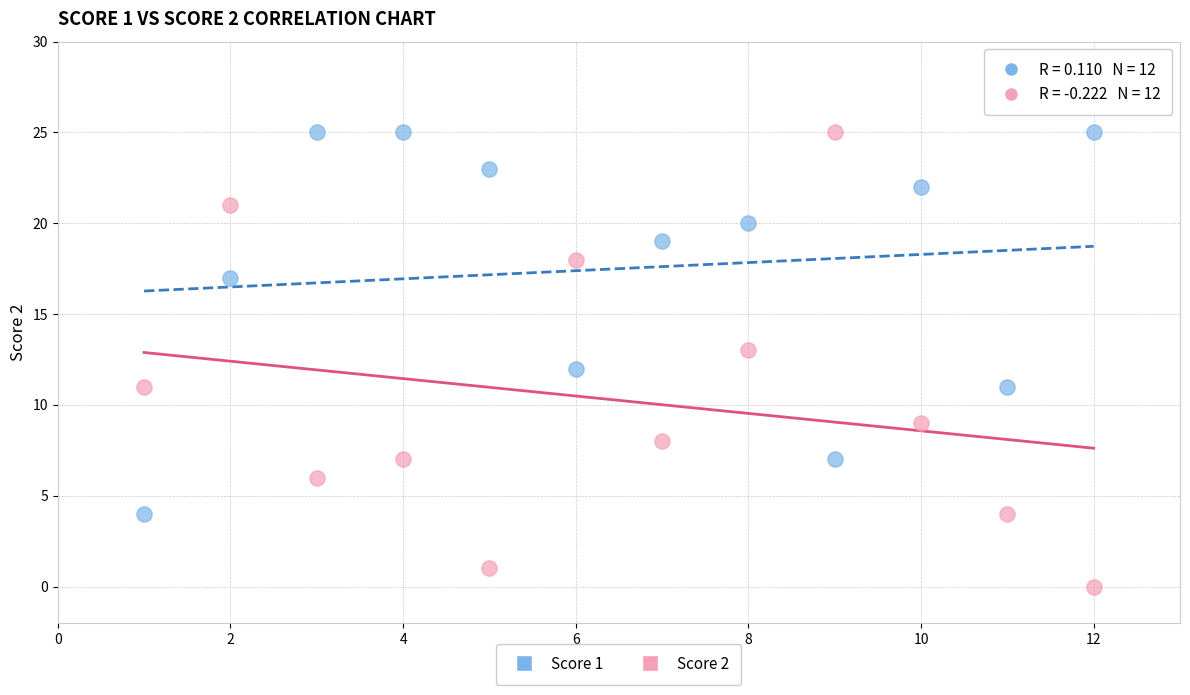

What is the X range (max minus min) for the scatter plot?

11